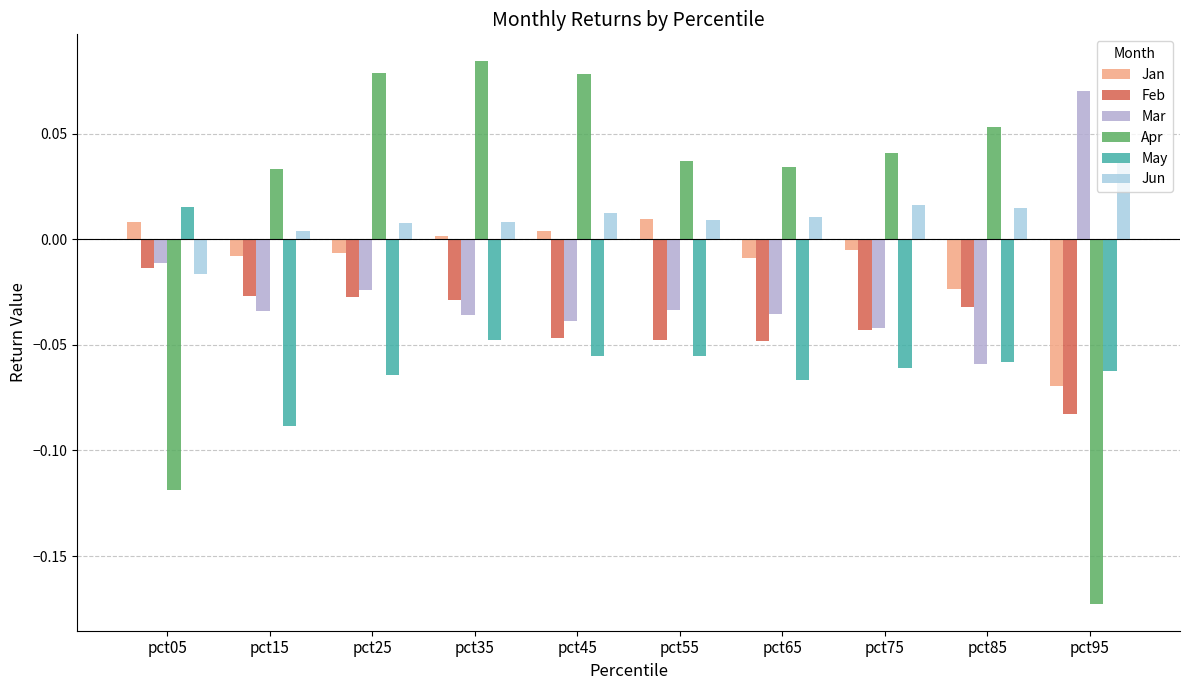

Which series has the largest range (max minus min)?

Apr